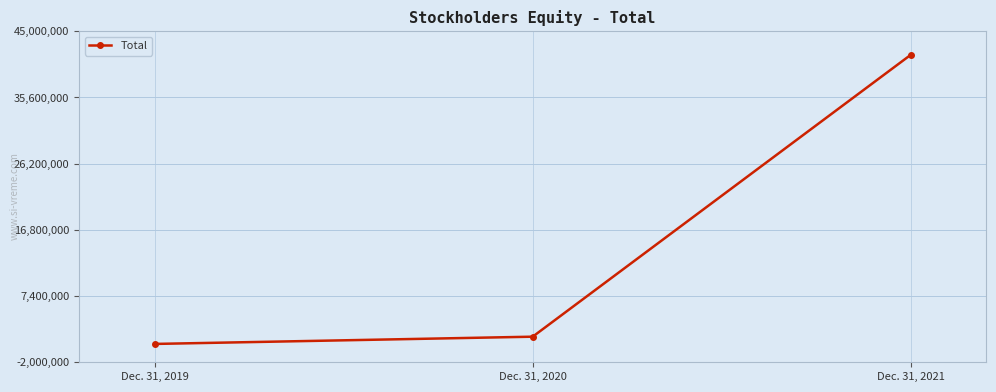

Approximately how many times larger is the value at Dec. 31, 2021 compared to Dec. 31, 2020?

25.6